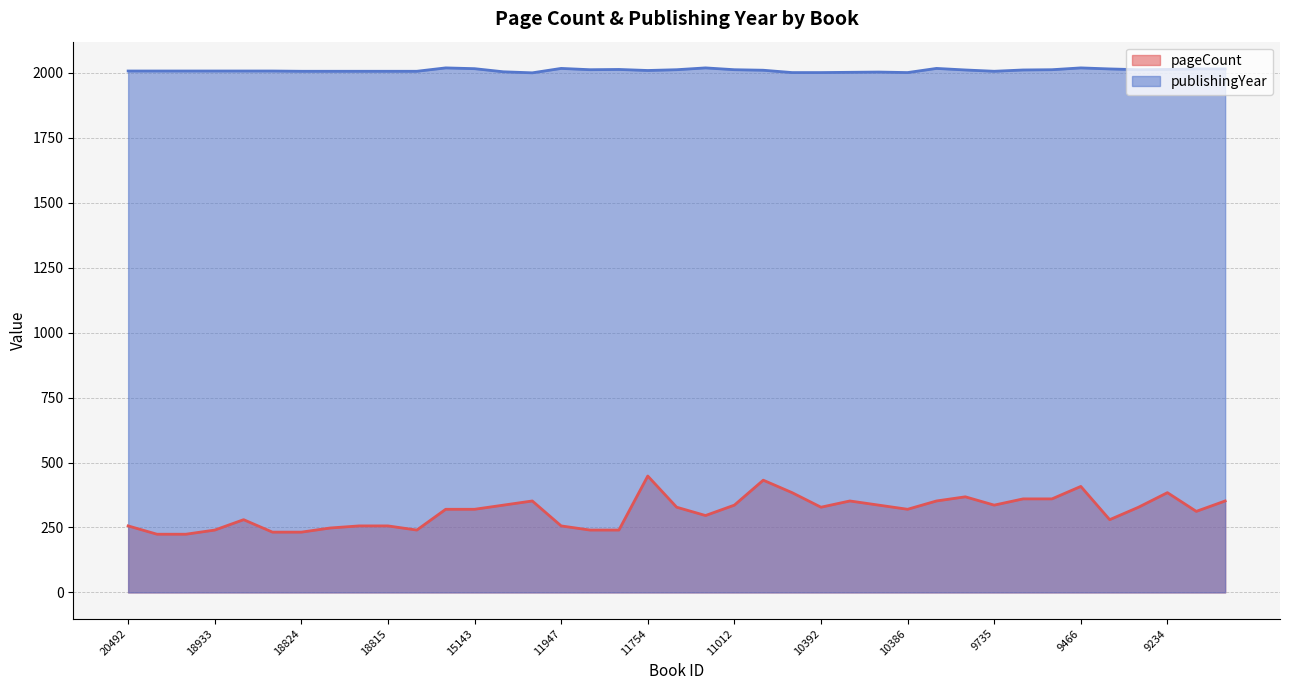

What is the sum of all pageCount values?

12152